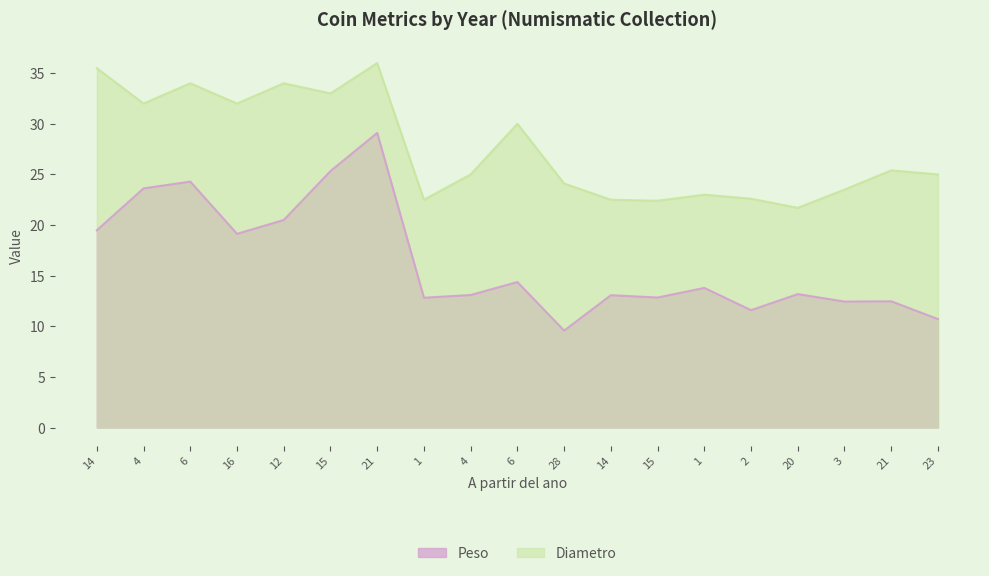

At how many categories does at least one series exceed 27?

8